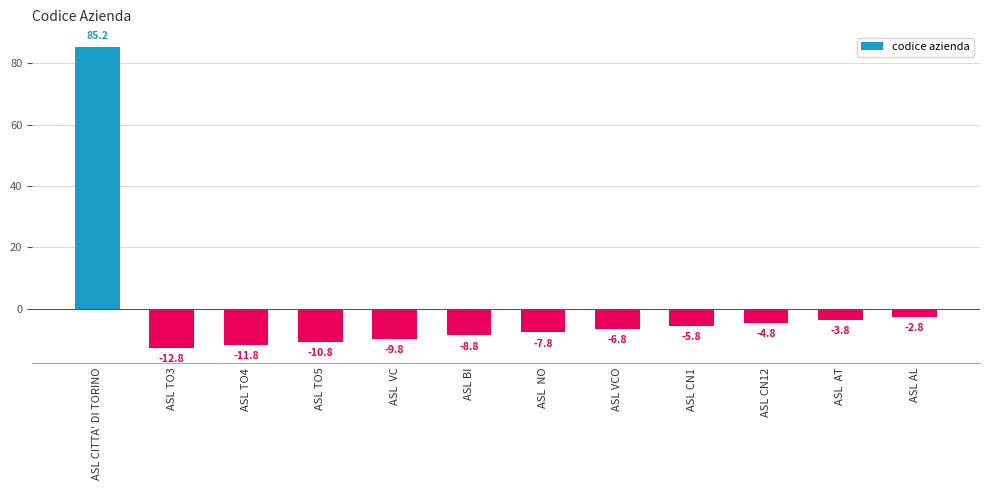

Count the number of categories in the chart.

12